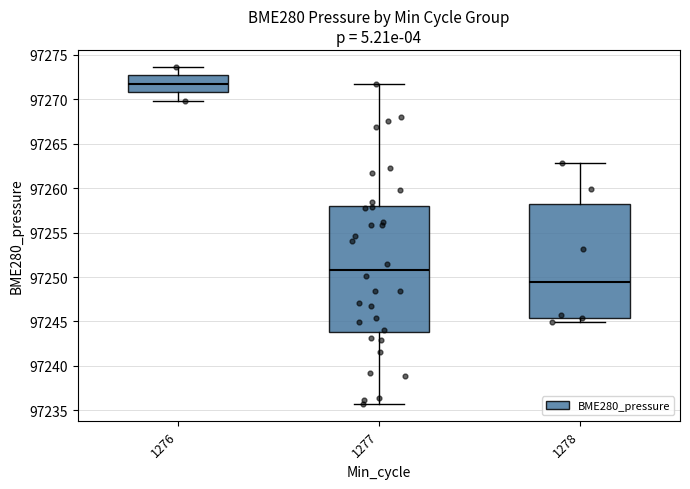

Where is the lower edge of the box at x = 1276 on the y-axis? The values are not printed on the chart, so give them approximately, as read against the axis.

97271.0